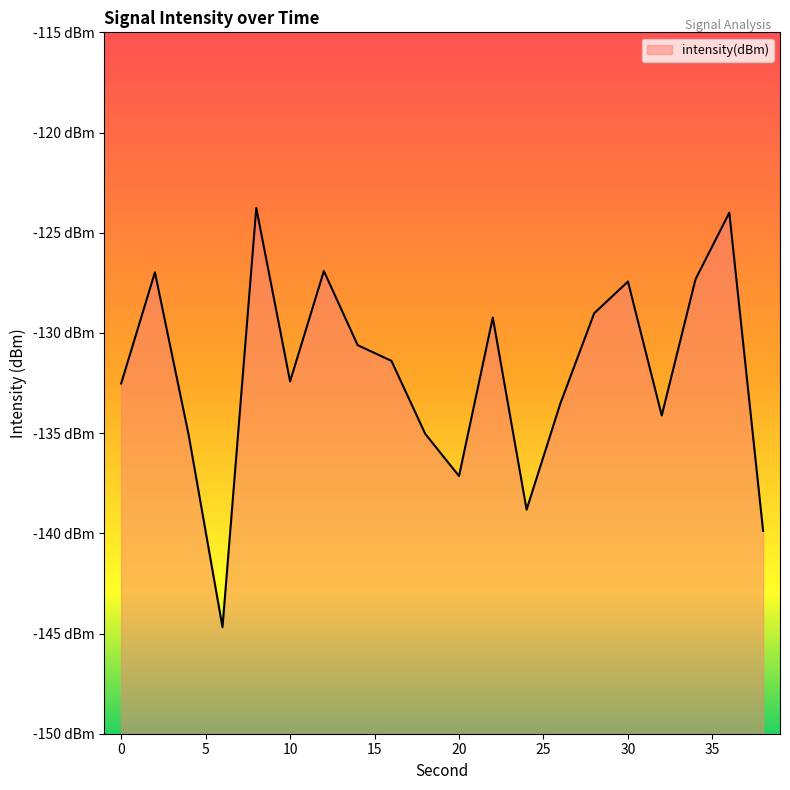

At which category does the data reach its first local peak?

2